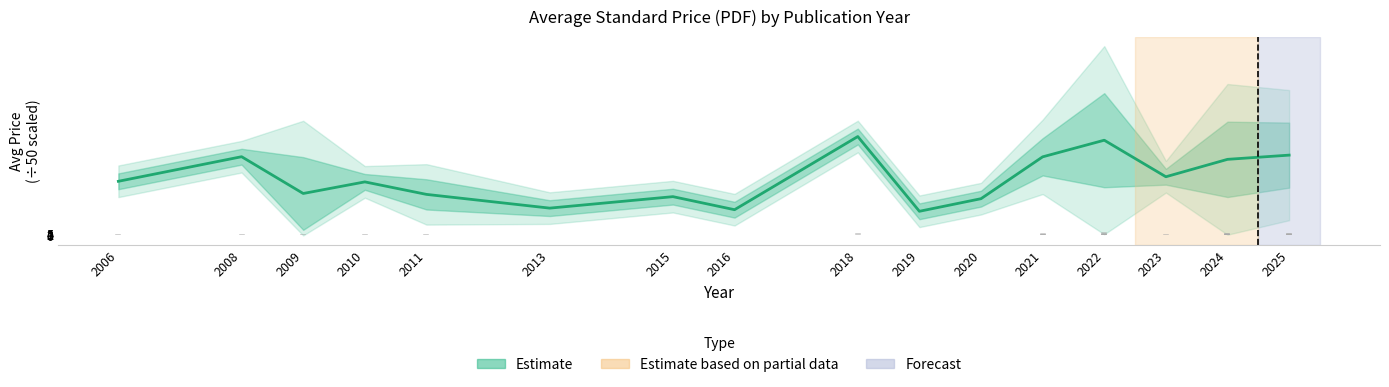

How many lines are shown in the chart?

1